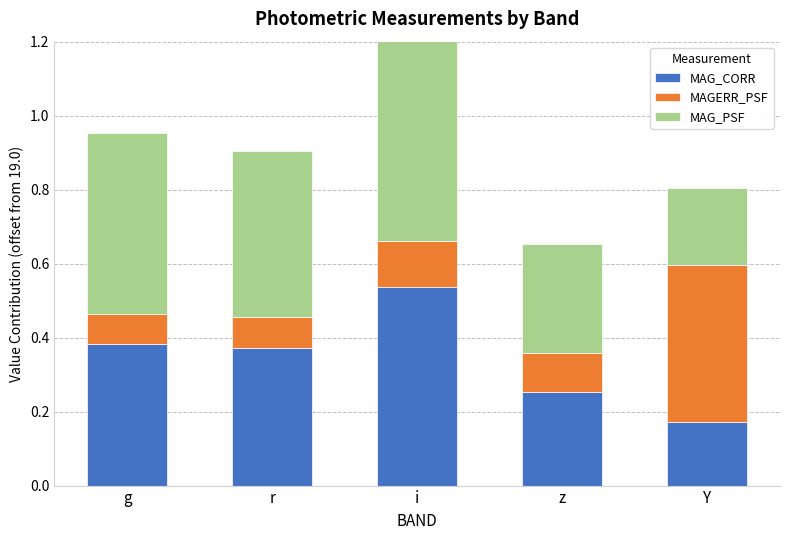

At which category is the sum across all series the highest?

i